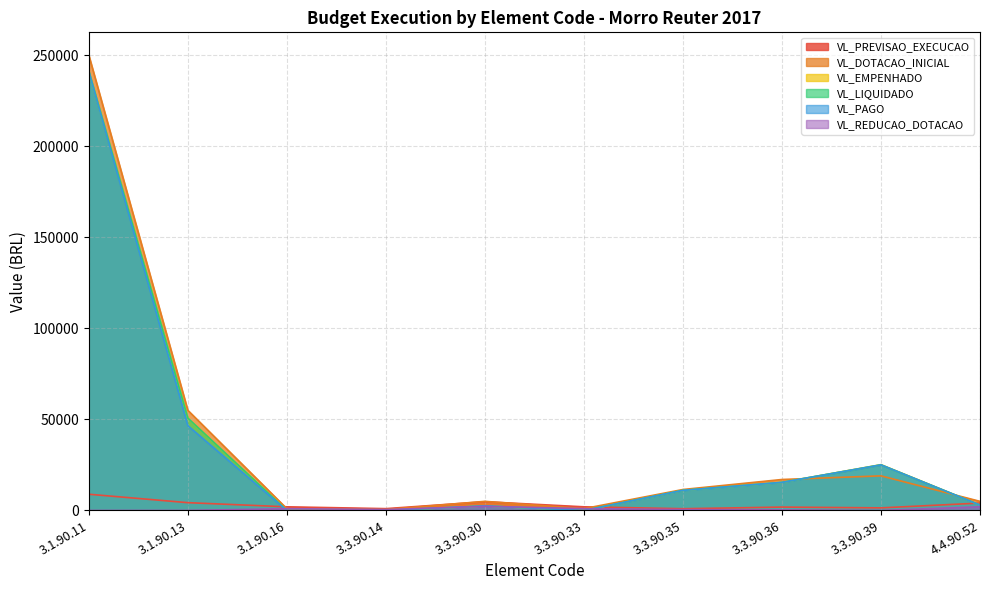

Where does the VL_PREVISAO_EXECUCAO series first go above 2000?

3.1.90.11